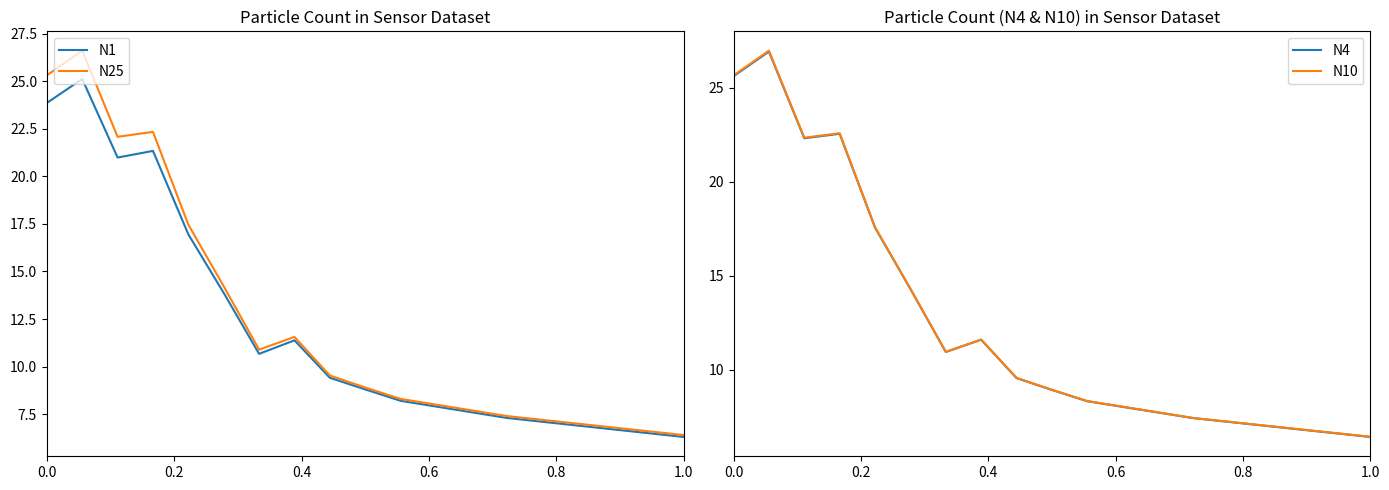

How many interior local valleys does the N10 series have?

2